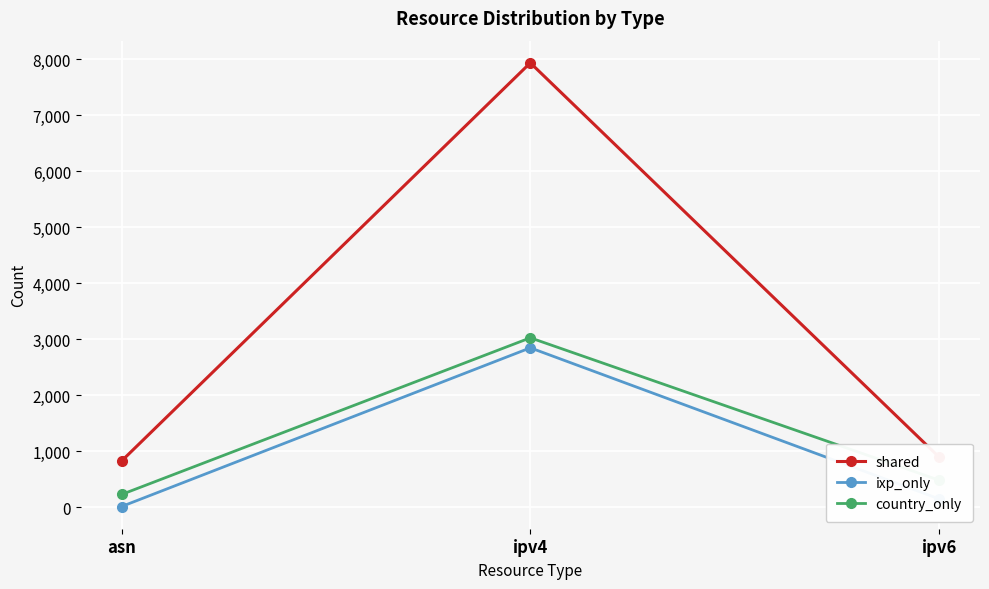

The ixp_only series shows 151 at ipv6. True or false?

True